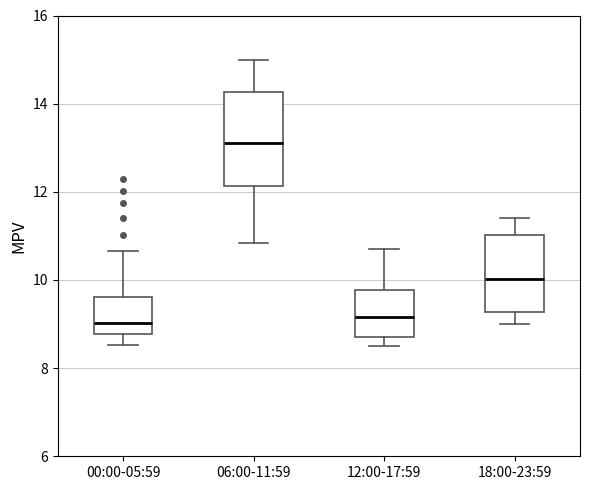

Reading left to right, transcribe this box plot: for each box, give where its median line is, the range the box spans, and where its two whiskers end, as read against the y-axis. The values are not printed on the chart, so give them approximately, as read against the axis.

00:00-05:59: median 9.0, box 8.8 to 9.6, whiskers 8.6 to 10.6
06:00-11:59: median 13.2, box 12.2 to 14.2, whiskers 10.8 to 15.0
12:00-17:59: median 9.2, box 8.8 to 9.8, whiskers 8.6 to 10.8
18:00-23:59: median 10.0, box 9.2 to 11.0, whiskers 9.0 to 11.4